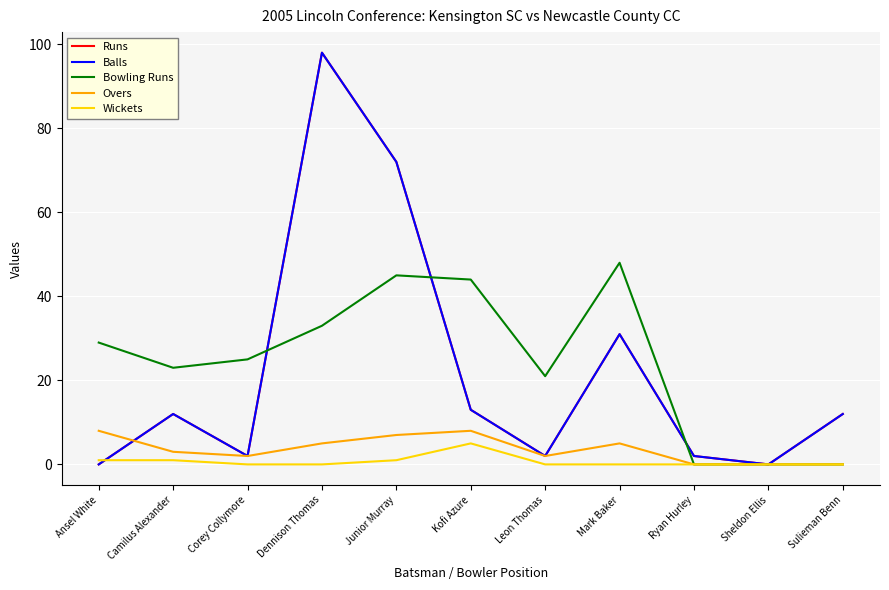

How many categories are shown in the chart?

11